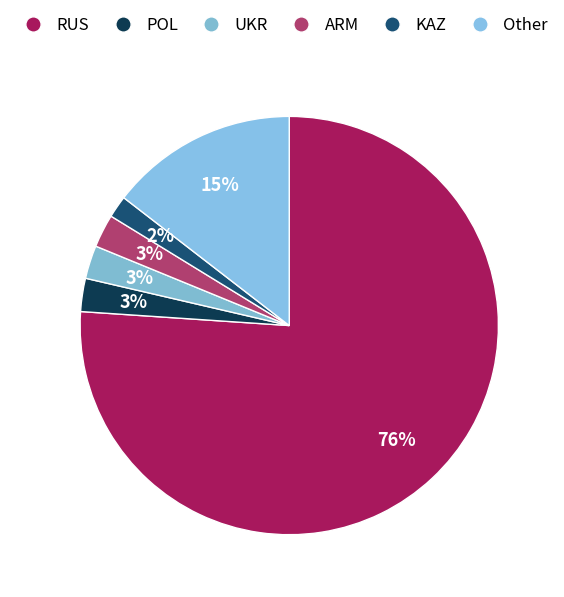

How many segments does this pie chart have?

6